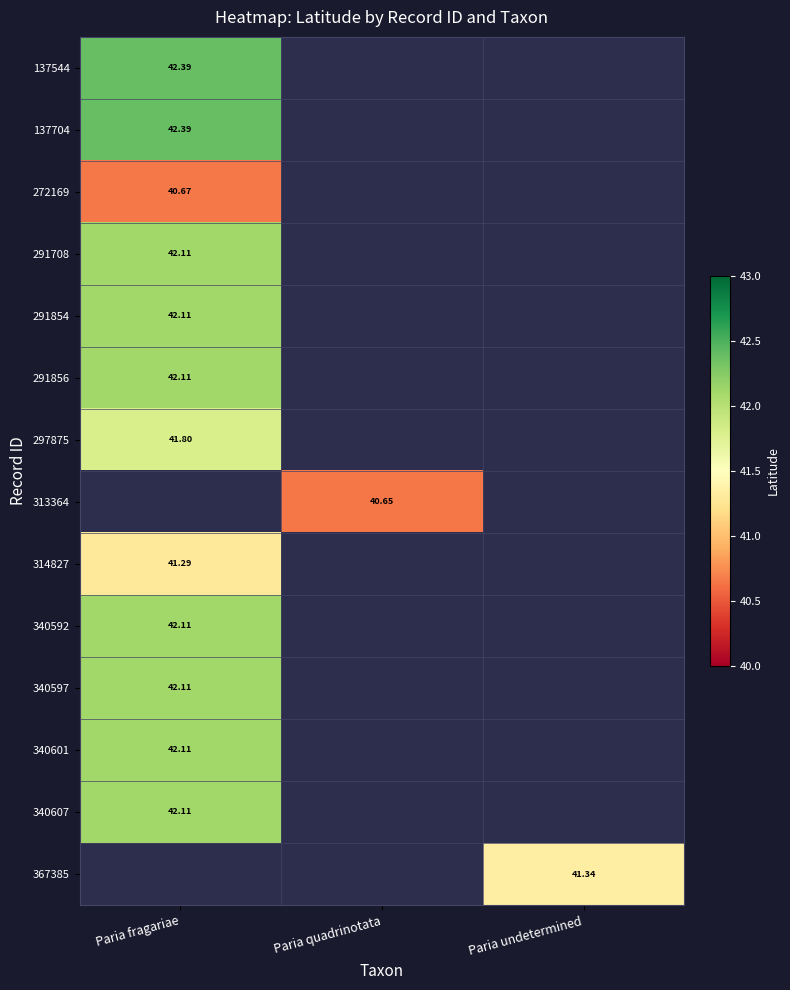

True or false: 137704 has a value of 0.0 at Paria quadrinotata.

True